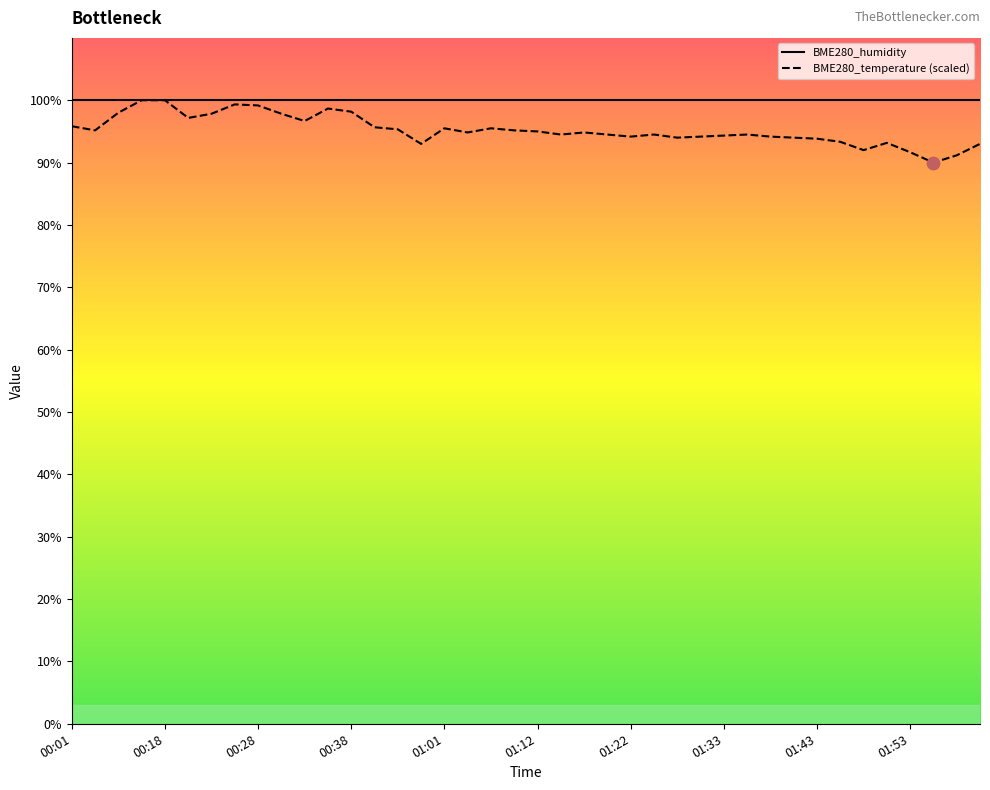

Which has a higher value, 00:28 or 00:21?

00:28